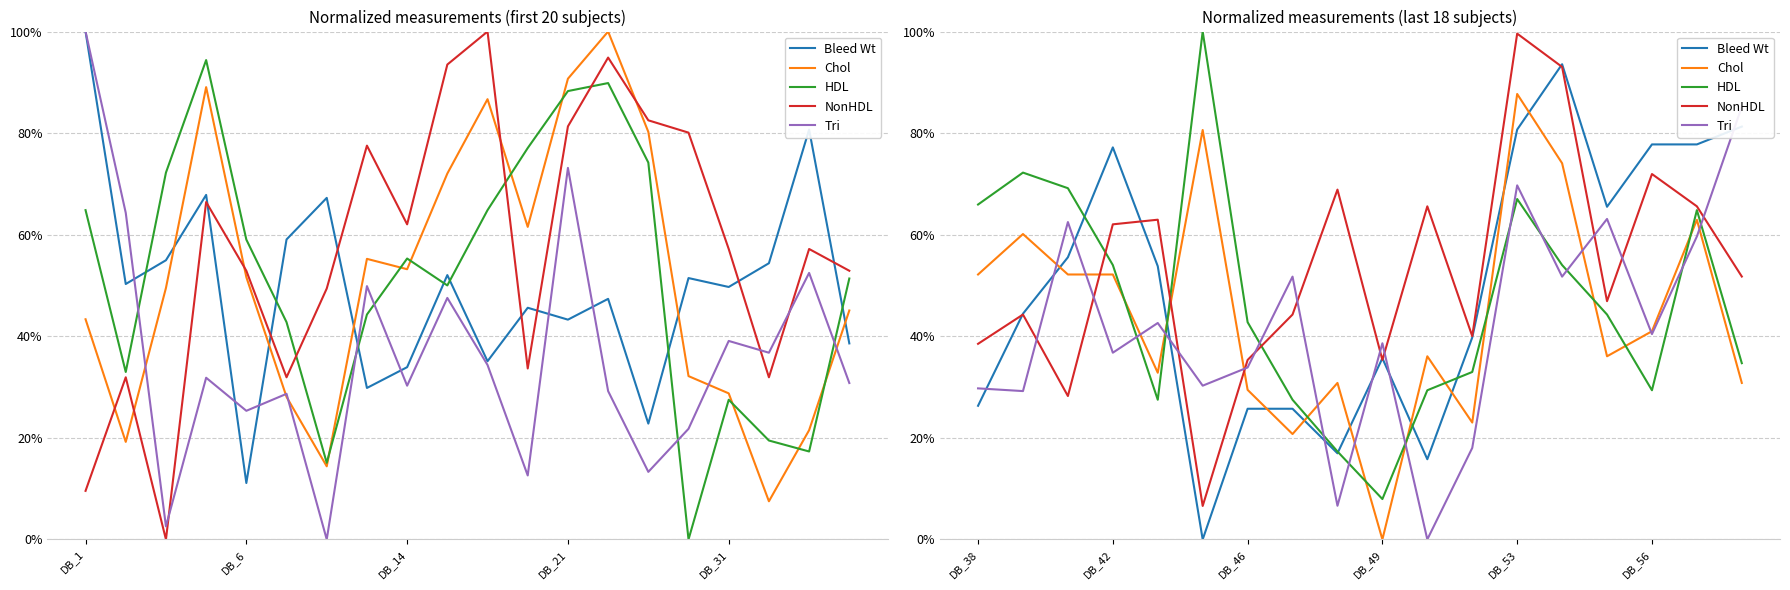

In Tri, how many points are lower than both neighbors (excluding endpoints)?

7